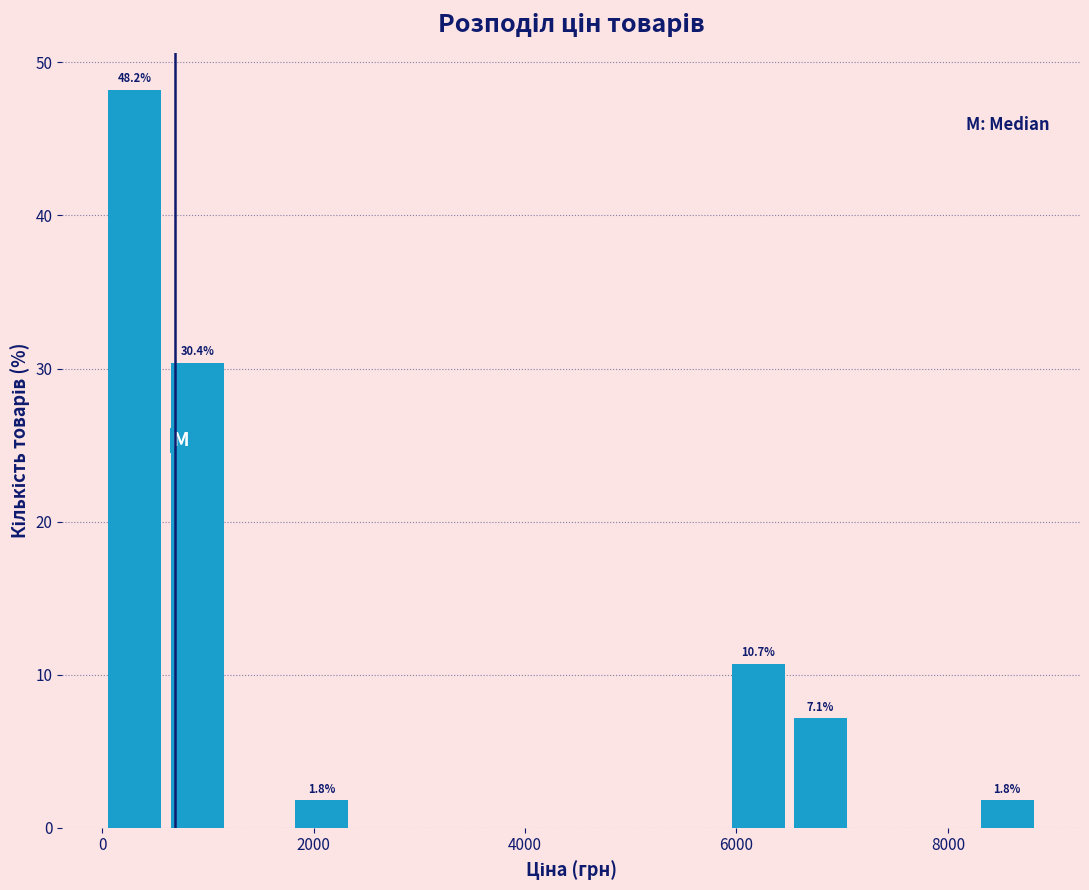

Around what value on the x-axis is the tallest bar? Give the approximate position of its centre, as read against the axis.

400